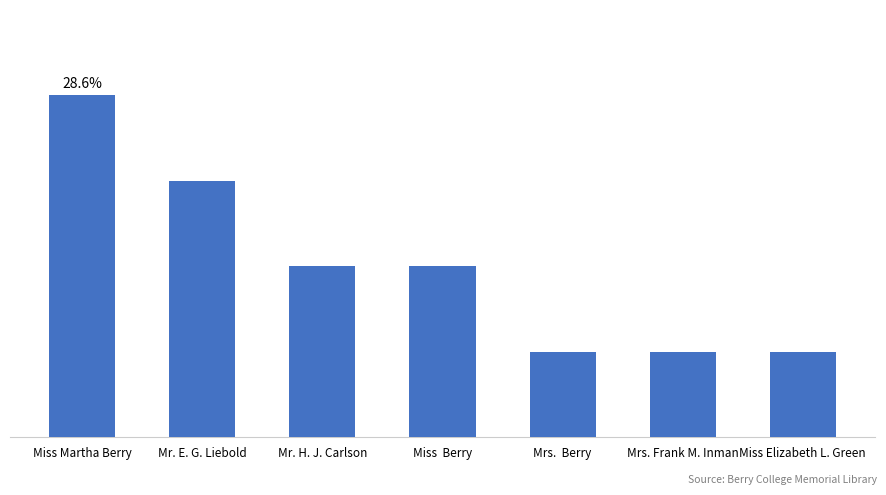

Reading left to right, extract all data points from this chart.

Miss Martha Berry=4	Mr. E. G. Liebold=3	Mr. H. J. Carlson=2	Miss  Berry=2	Mrs.  Berry=1	Mrs. Frank M. Inman=1	Miss Elizabeth L. Green=1